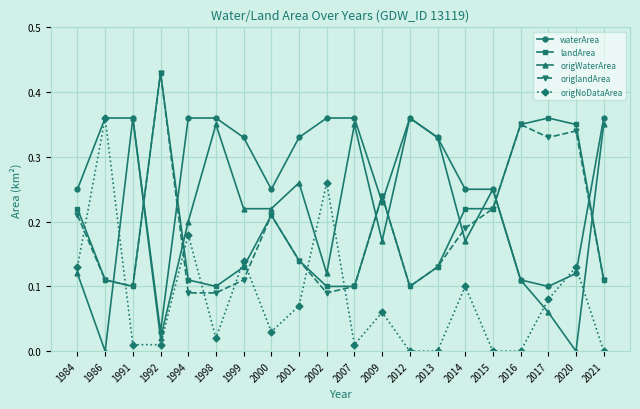

How many distinct data groups are displayed?

5